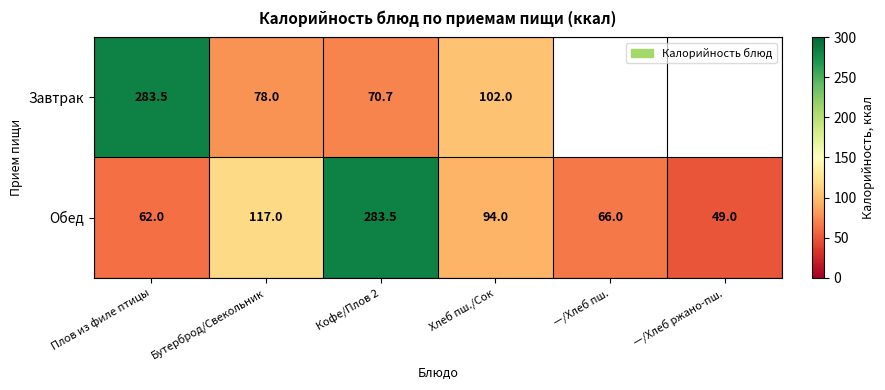

How many categories are shown in the chart?

6